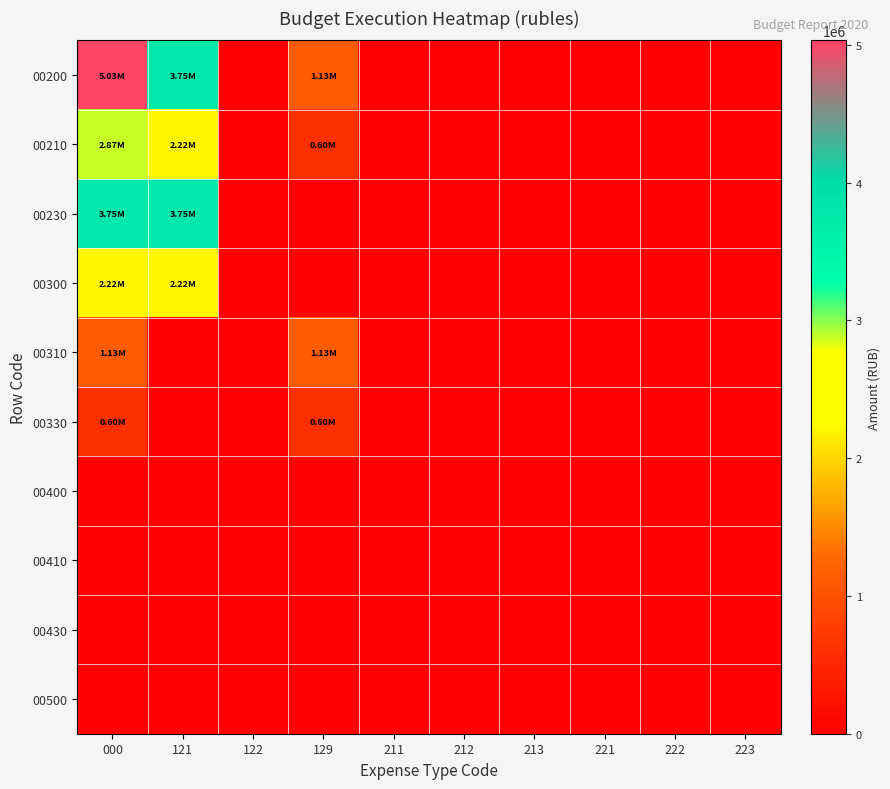

Rank the series by their maximum value, from lowest to highest.

00400, 00410, 00430, 00500, 00330, 00310, 00300, 00210, 00230, 00200